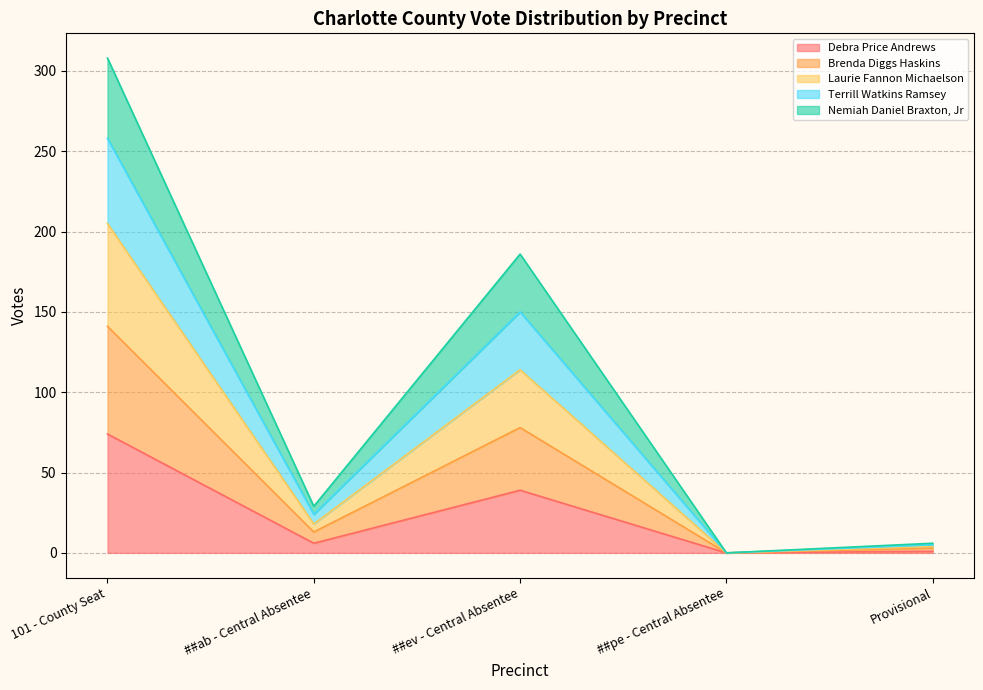

Which category has the highest value across all series?

101 - County Seat